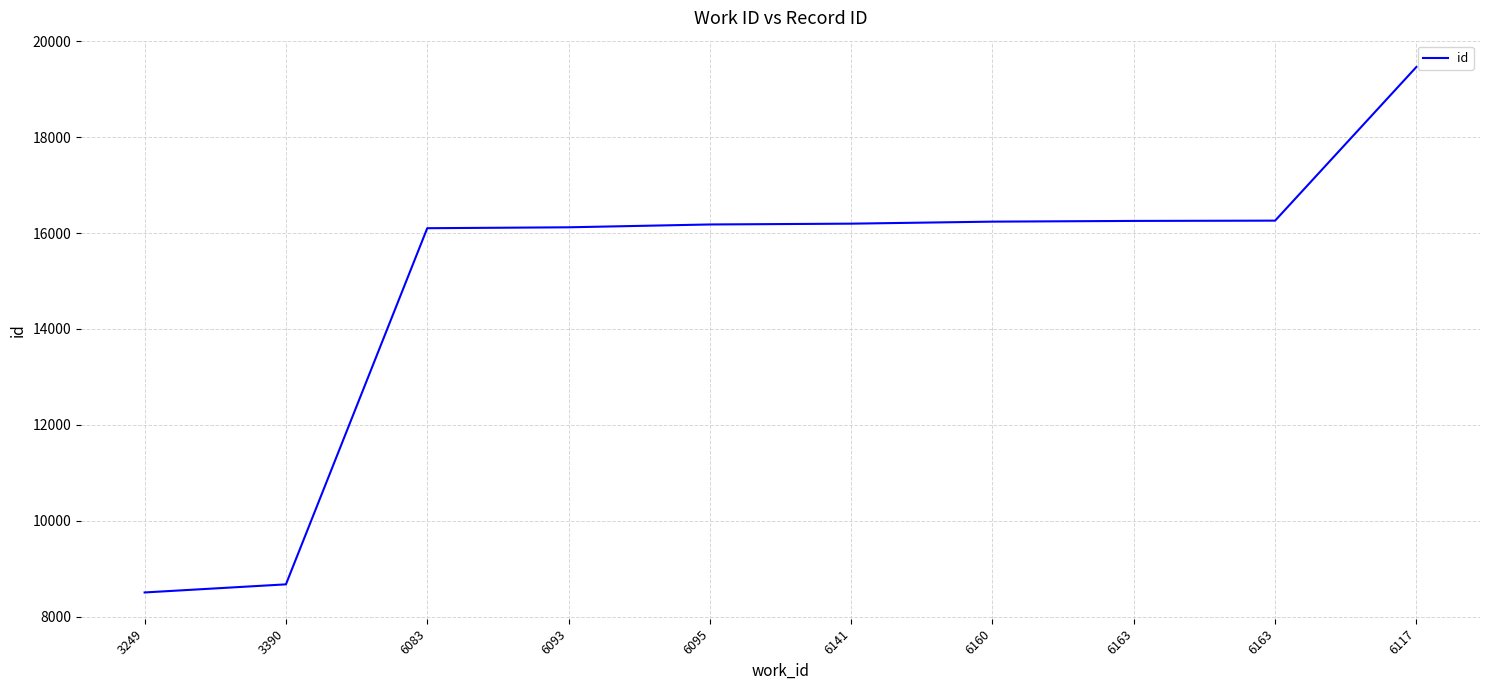

Where is the data nearest to the value 13984?

6083